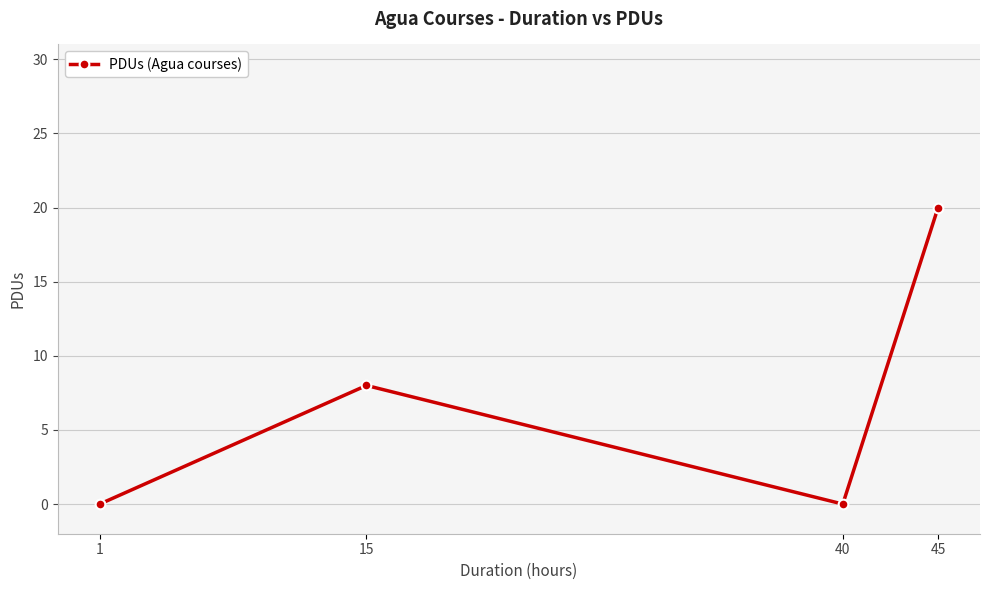

Count the number of categories in the chart.

4